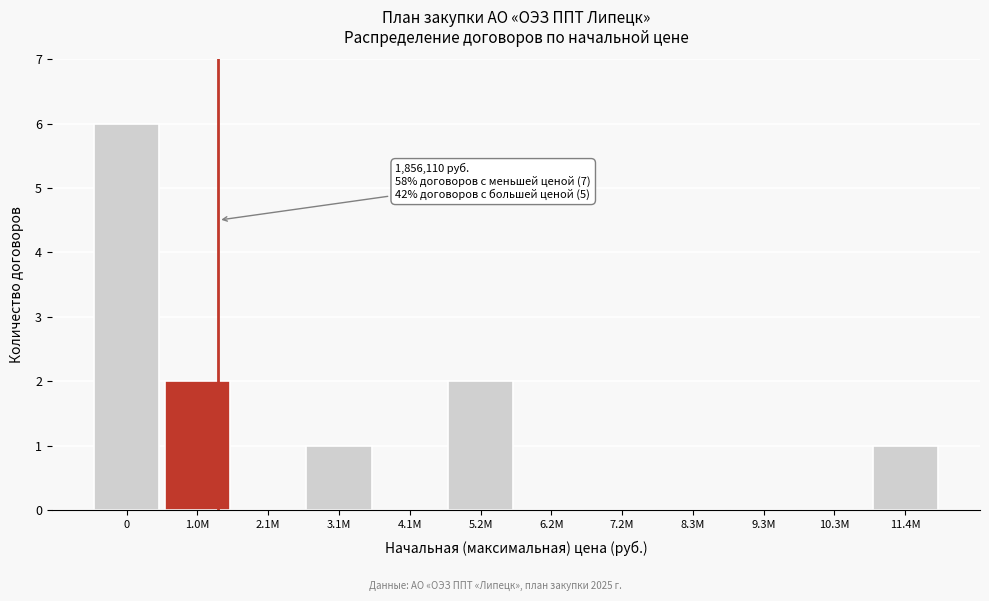

Reading left to right, extract all data points from this chart.

0=6	1.0M=2	2.1M=0	3.1M=1	4.1M=0	5.2M=2	6.2M=0	7.2M=0	8.3M=0	9.3M=0	10.3M=0	11.4M=1